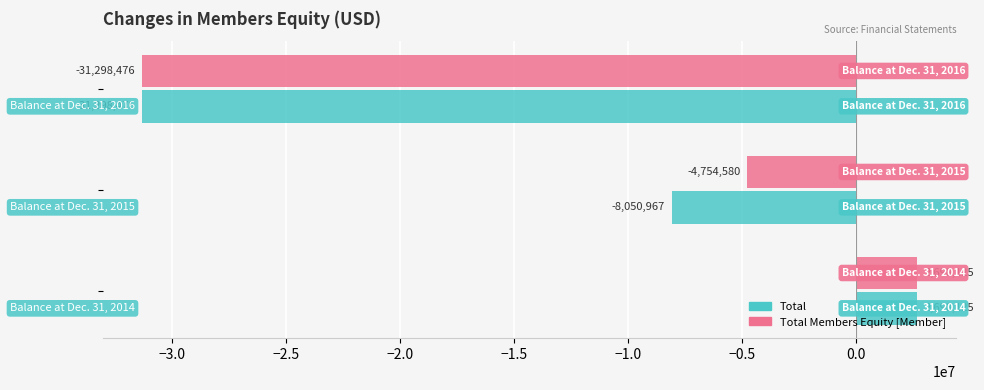

What is the difference between the maximum and minimum values in the Total series?

33996601